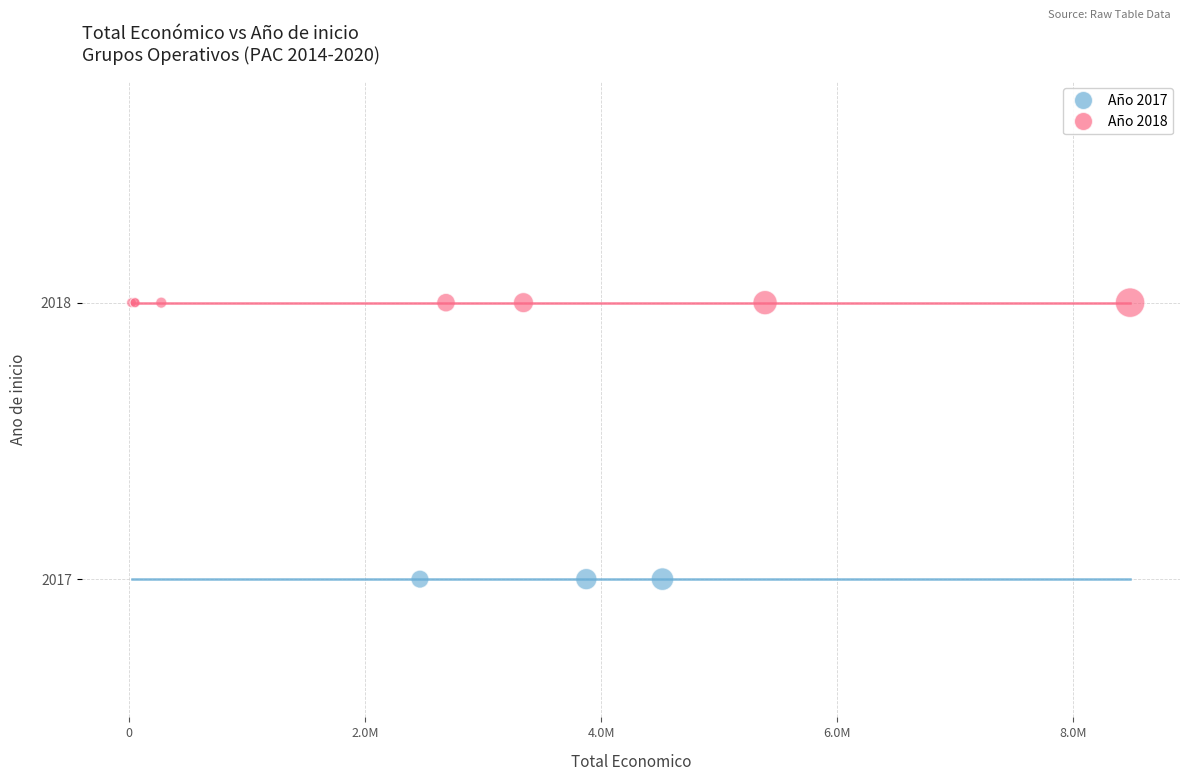

Which series reaches the minimum Y coordinate?

Año 2017